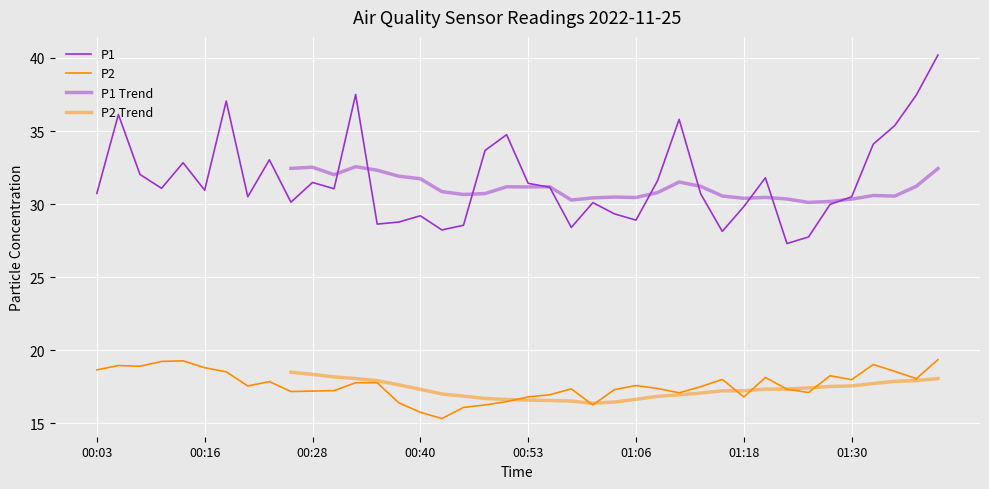

What is the total value across all series at 01:25?

44.9